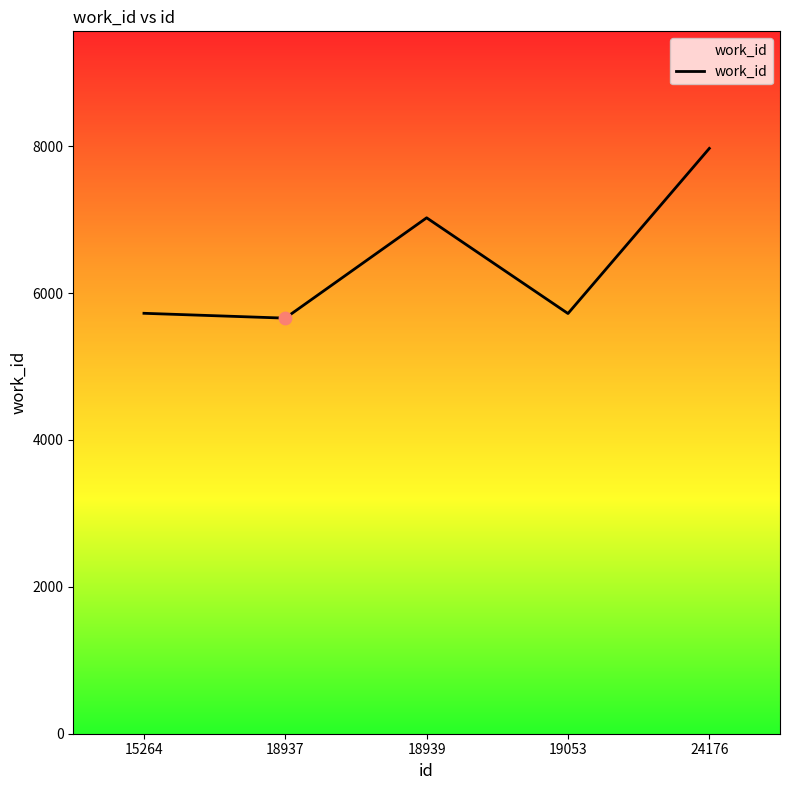

Approximately how many times larger is the value at 24176 compared to 15264?

1.4